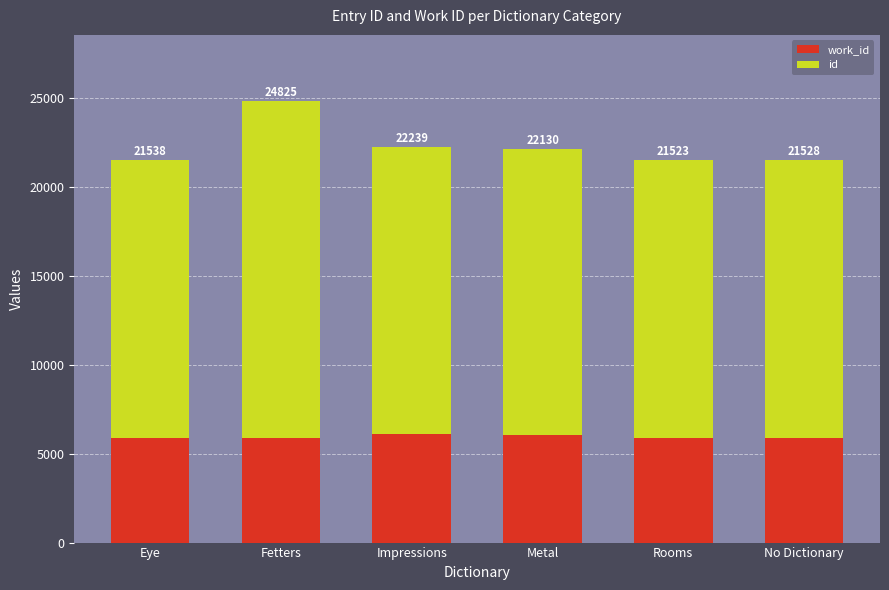

What is the average value of the id series?

16343